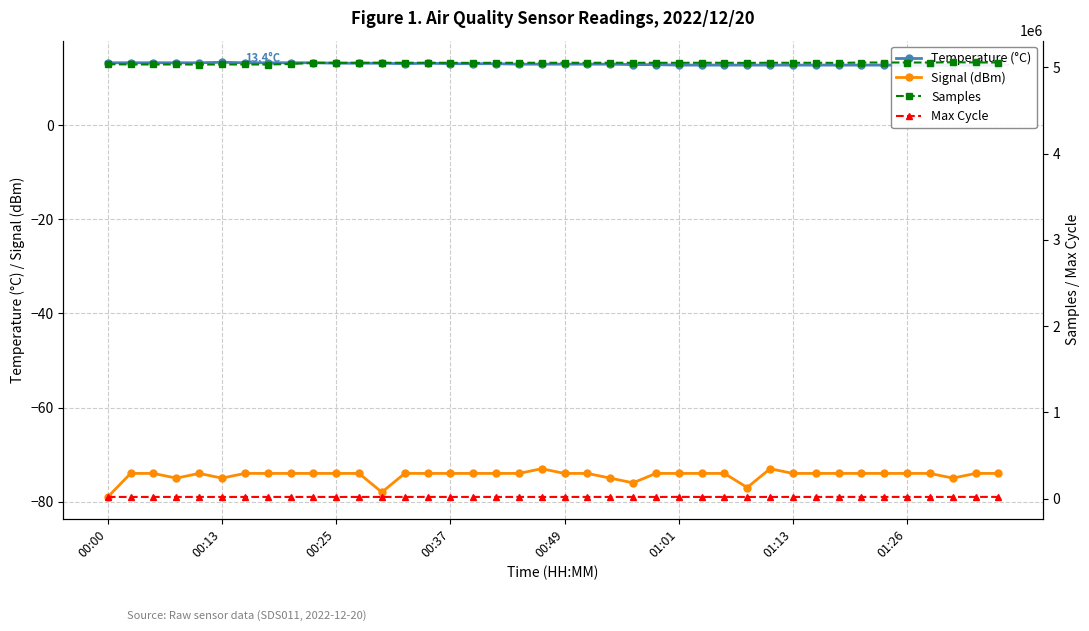

Where is the first local minimum for Temperature (°C)?

13